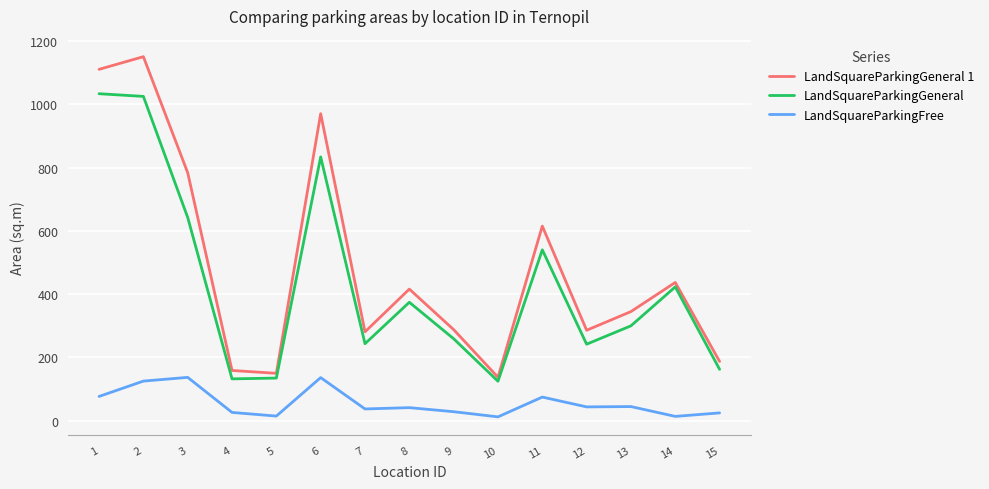

True or false: LandSquareParkingFree has a value of 28.8 at 9.

True